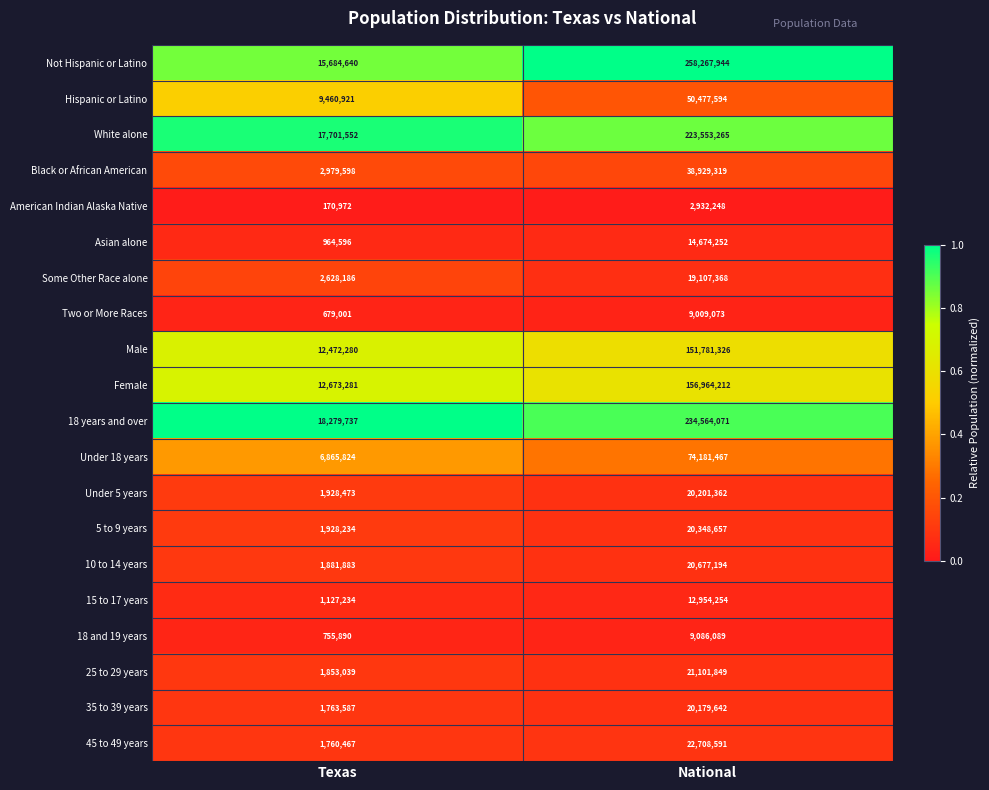

True or false: Black or African American has a value of 27242252 at National.

False